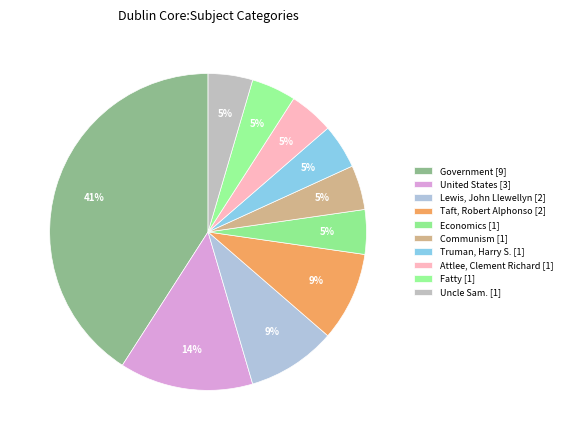

Count the number of slices in the pie.

10